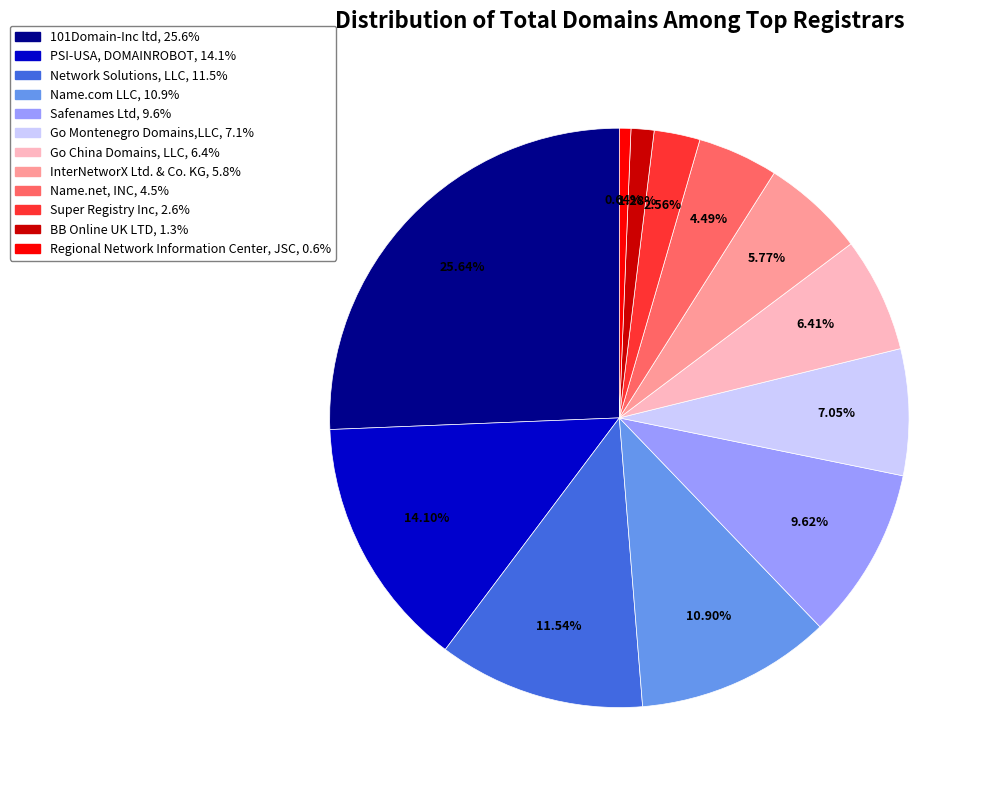

To the nearest percent, what portion does 101Domain-Inc ltd represent?

26%